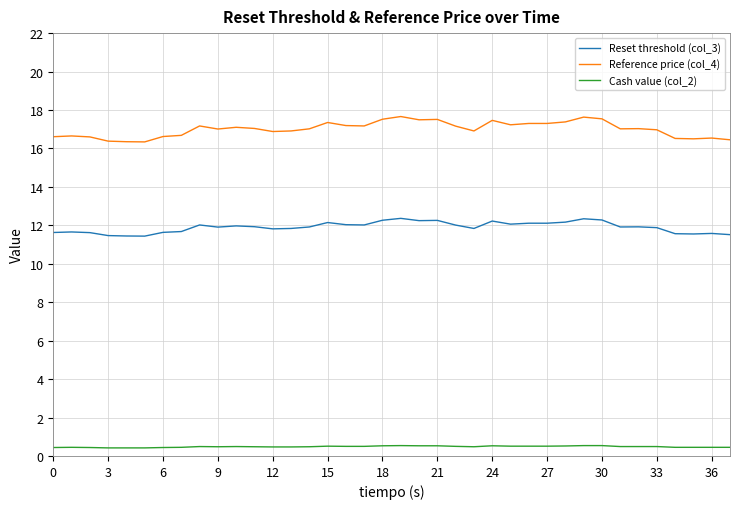

Which series has the largest range (max minus min)?

Reference price (col_4)